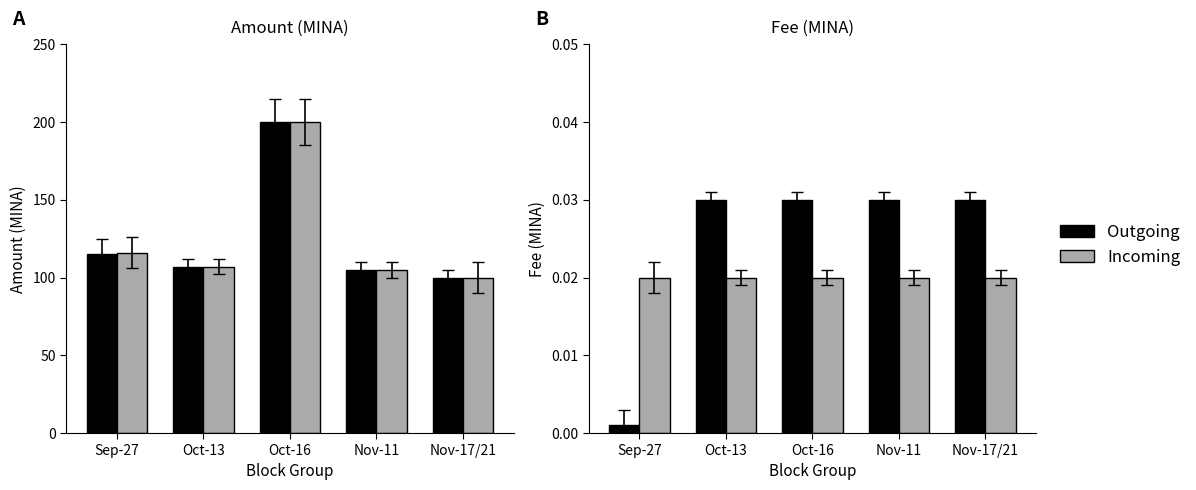

Between Oct-13 and Nov-17/21, which series saw the biggest shift?

Outgoing